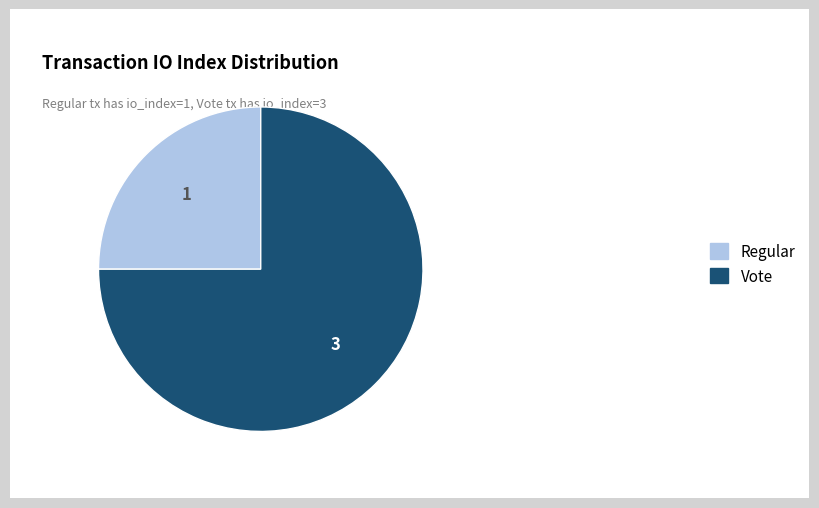

What is the largest slice in the pie chart?

Vote